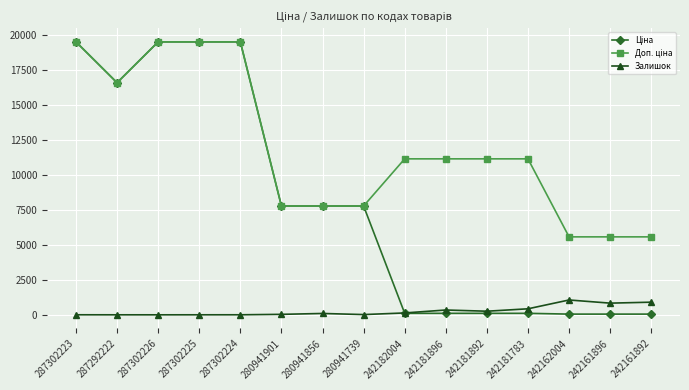

At how many categories does at least one series exceed 15983?

5